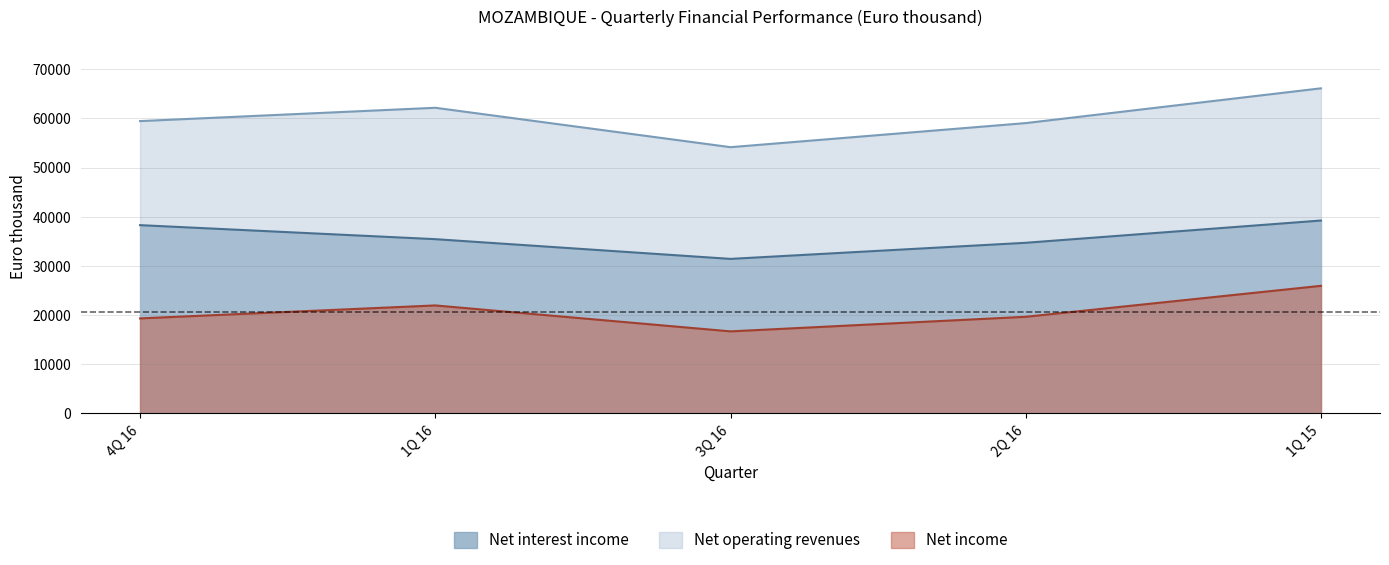

At which label does Net income first exceed 19652?

1Q 16